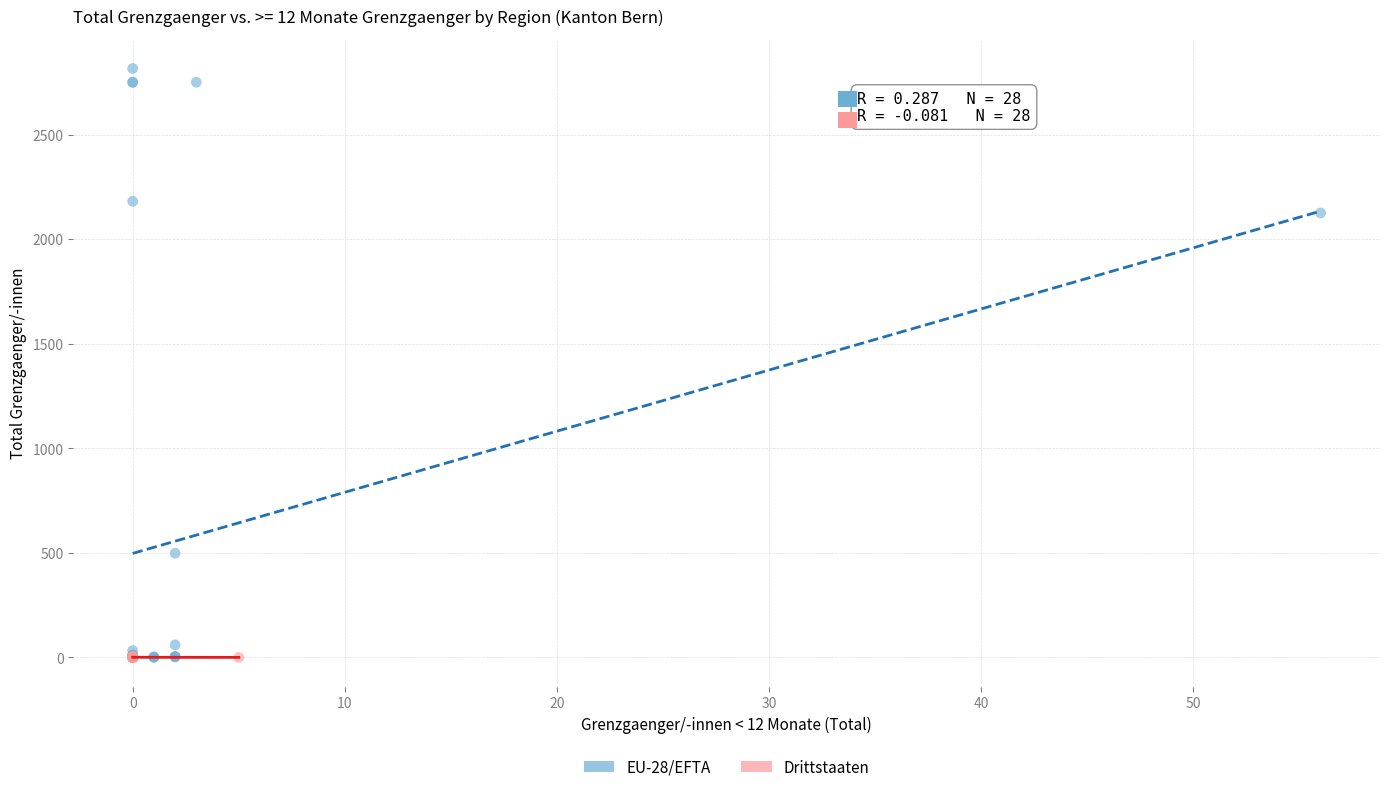

Which series contains the highest Y value?

EU-28/EFTA